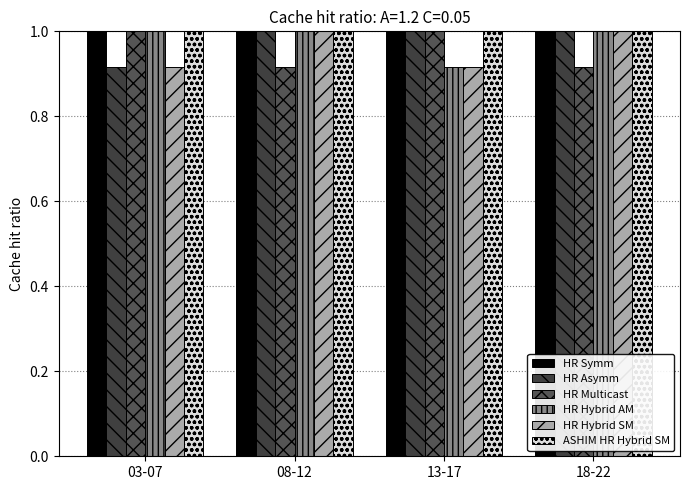

Does the chart contain any negative values?

No